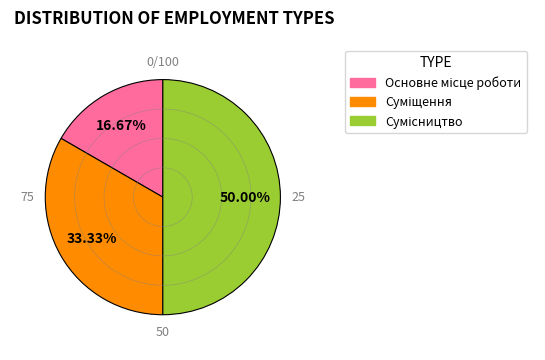

Does Суміщення represent more than half of the total?

No